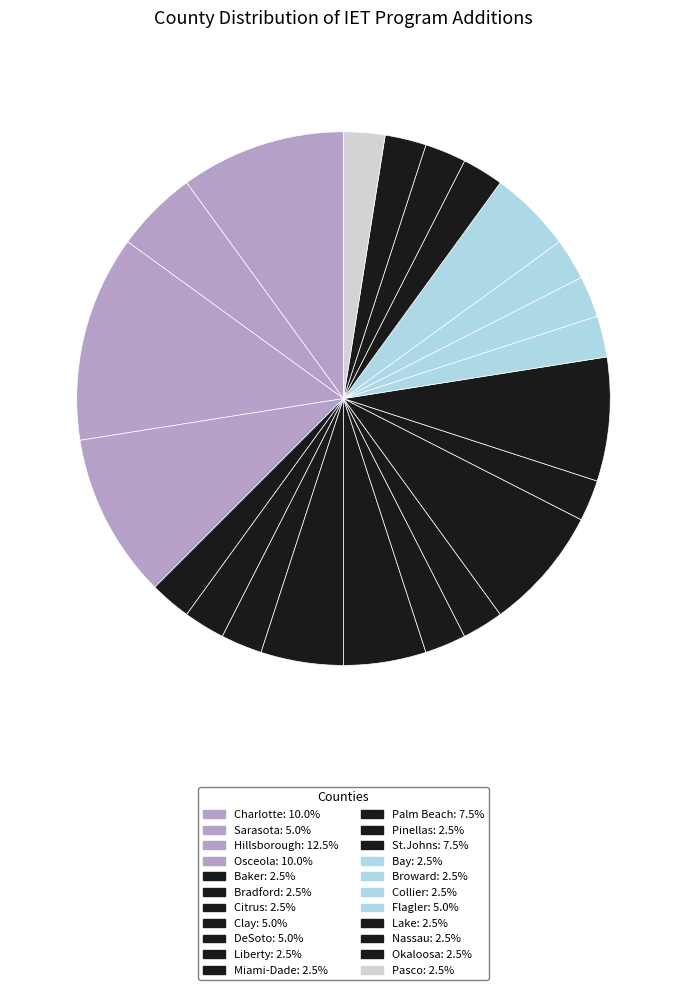

How many segments does this pie chart have?

22